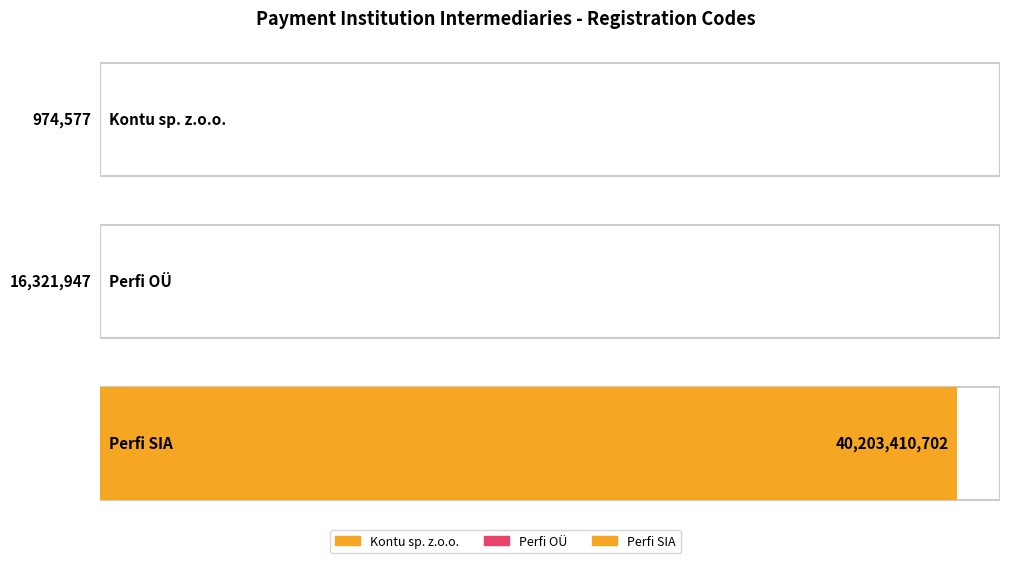

At which category does the chart reach its minimum across all series?

Kontu sp. z.o.o.